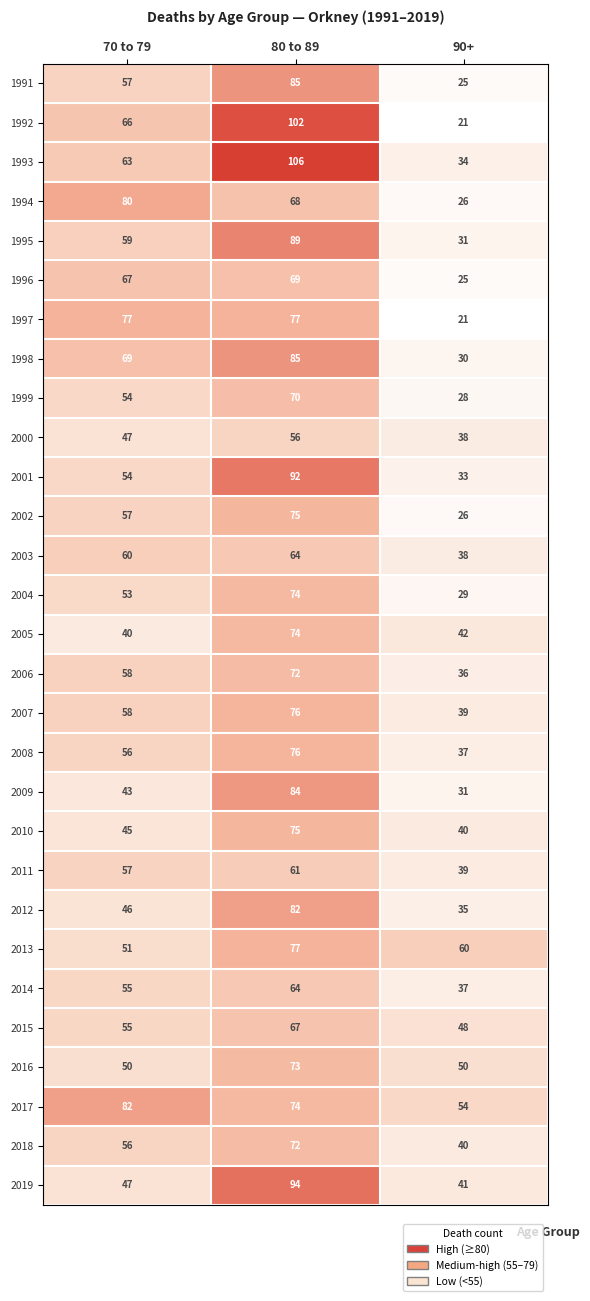

What is the lowest value of the 2011 series?

39